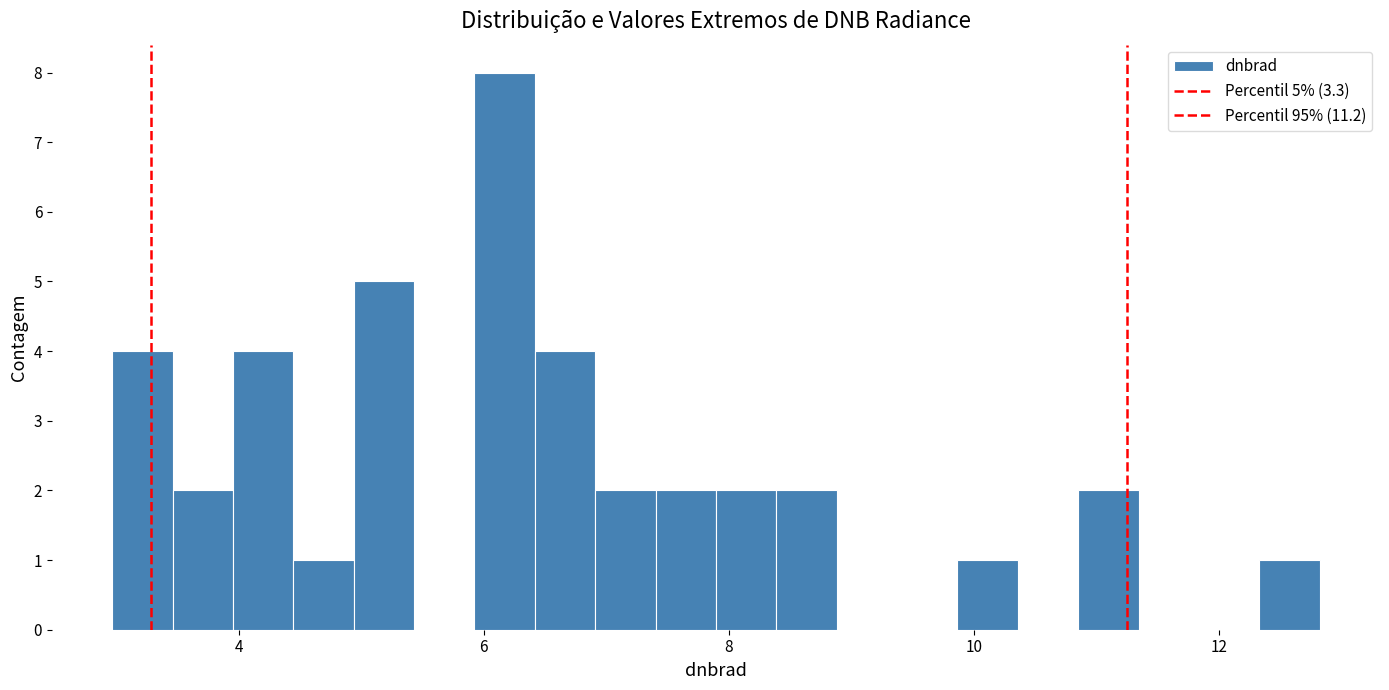

Read against the x-axis, roughly where is the centre of the tallest bar?

6.2